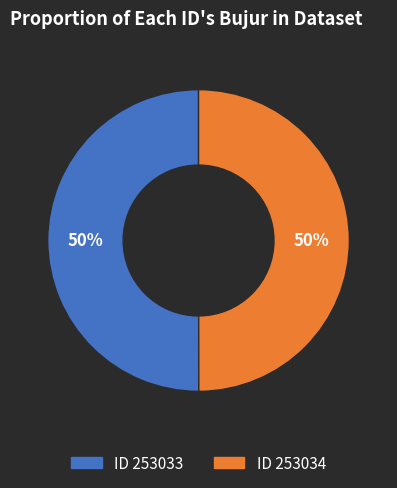

To the nearest percent, what is the average slice percentage?

50%